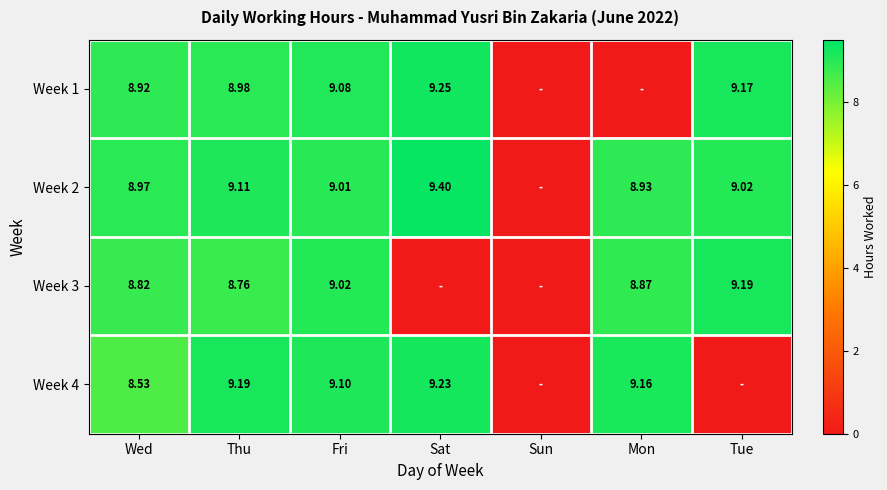

At which category does the chart reach its peak across all series?

Sat